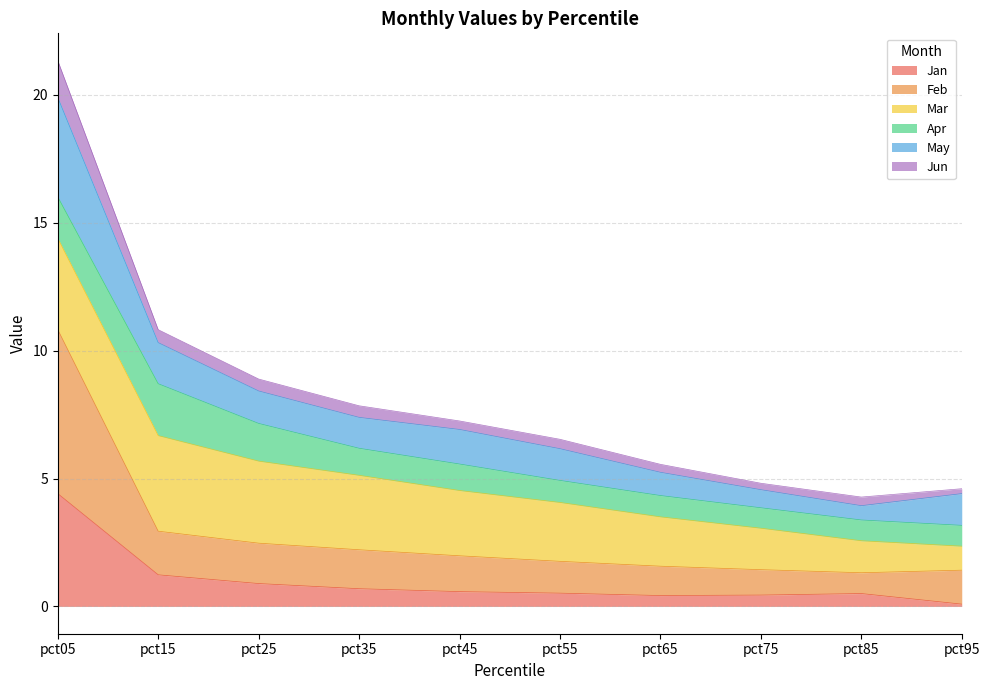

Between pct55 and pct45, which is larger?

pct45